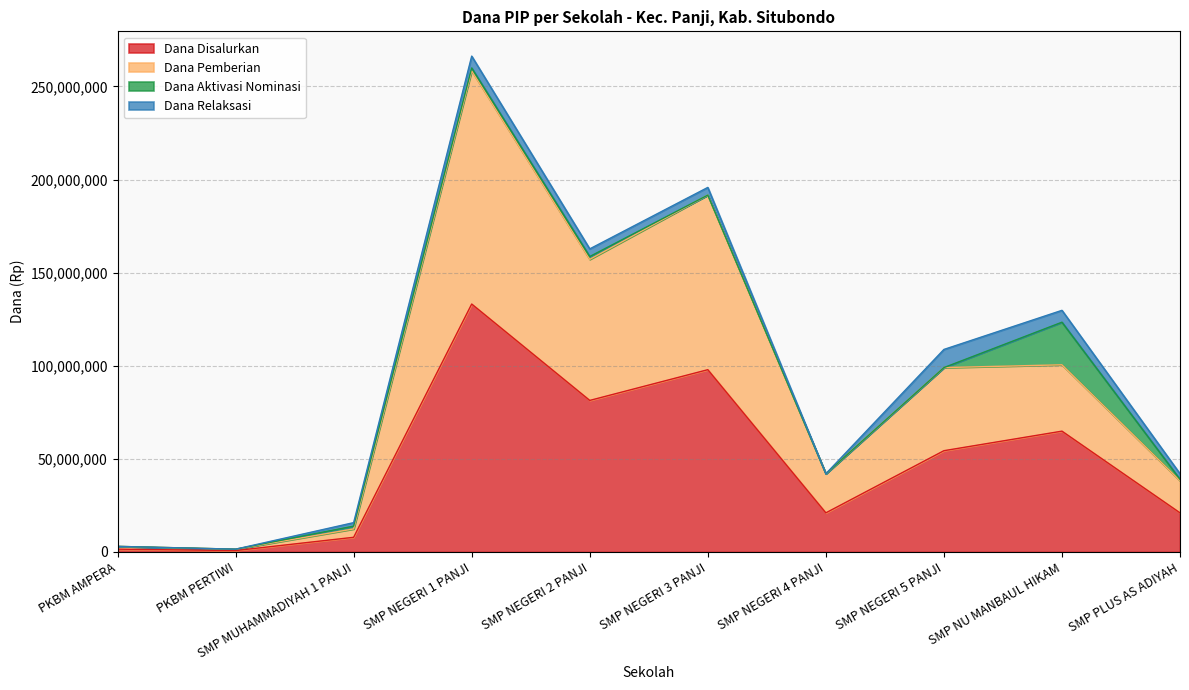

Which category has the highest value in the Dana Disalurkan series?

SMP NEGERI 1 PANJI